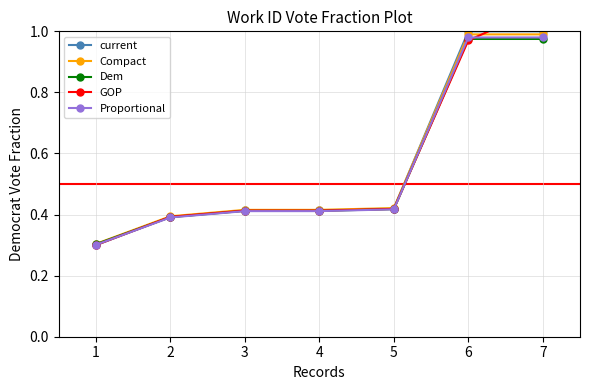

What is the maximum value shown in the chart?

1.1